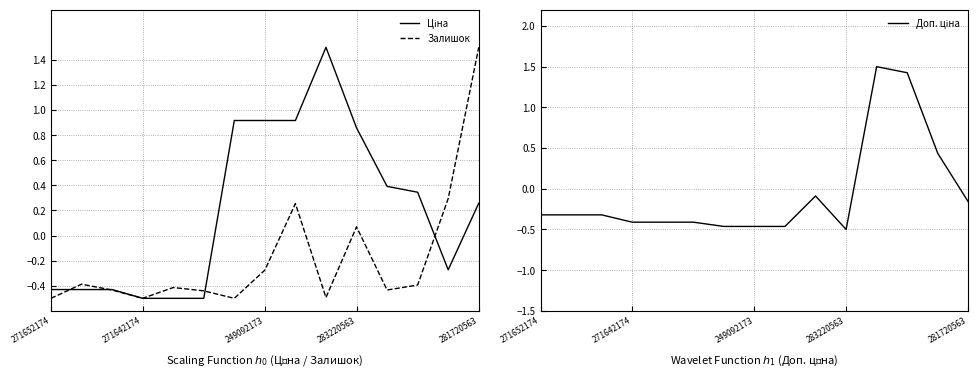

How many interior local peaks does the Залишок series have?

4